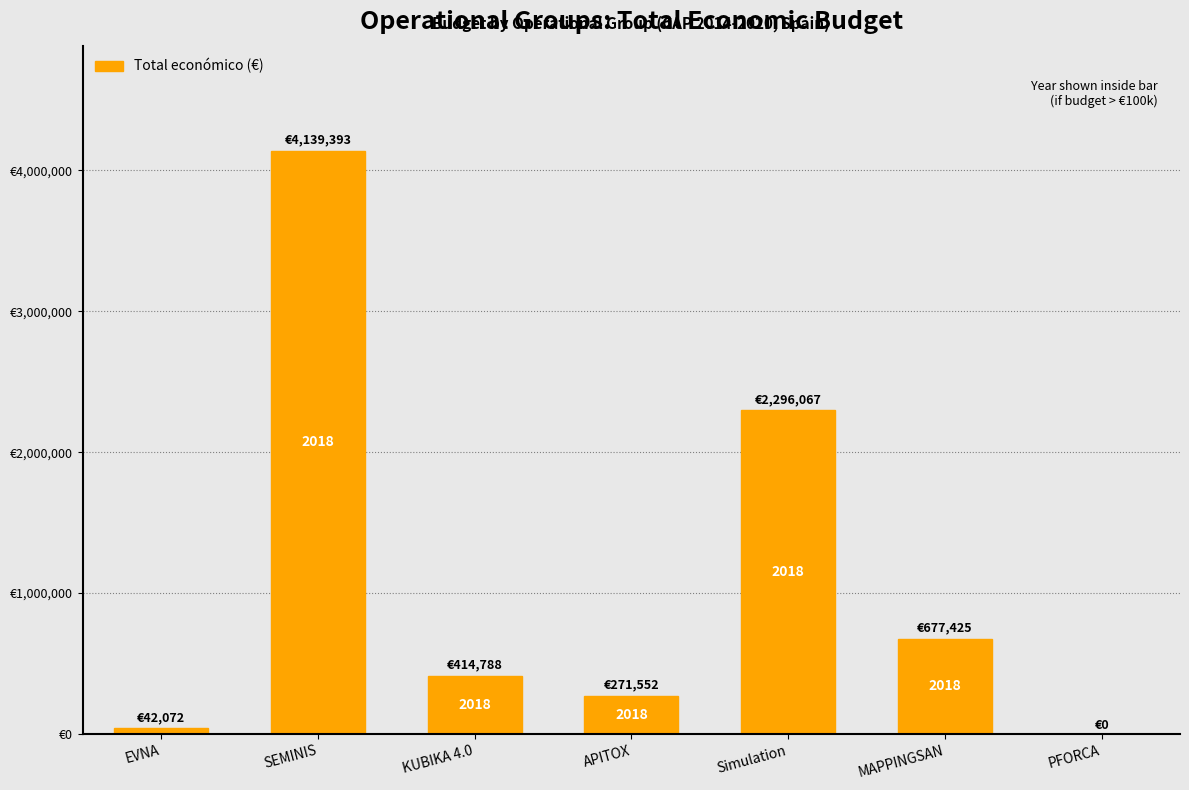

Are the bars horizontal?

No